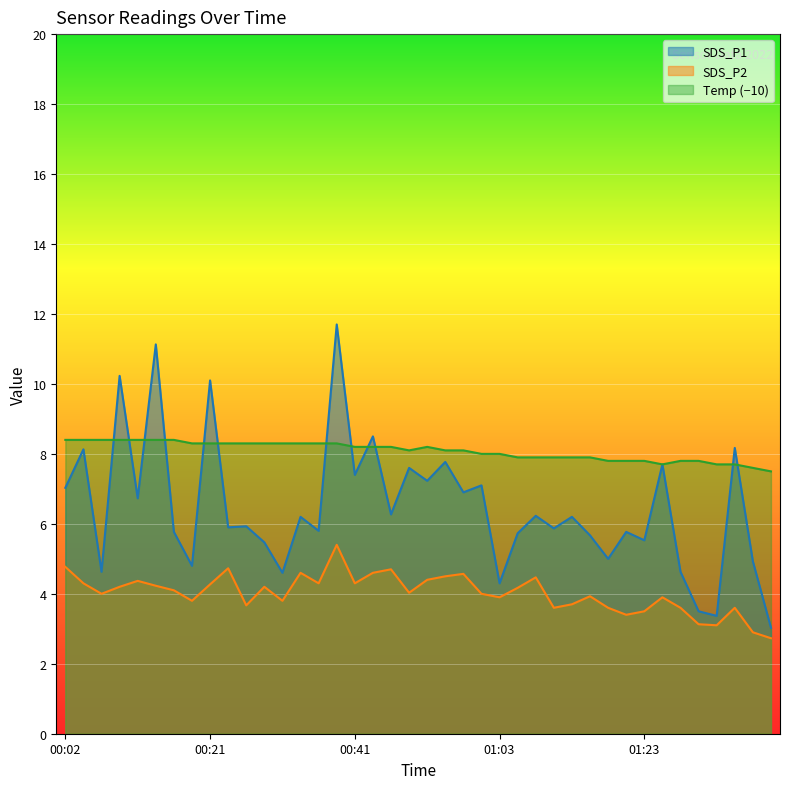

True or false: SDS_P2 and SDS_P1 intersect in this chart.

False